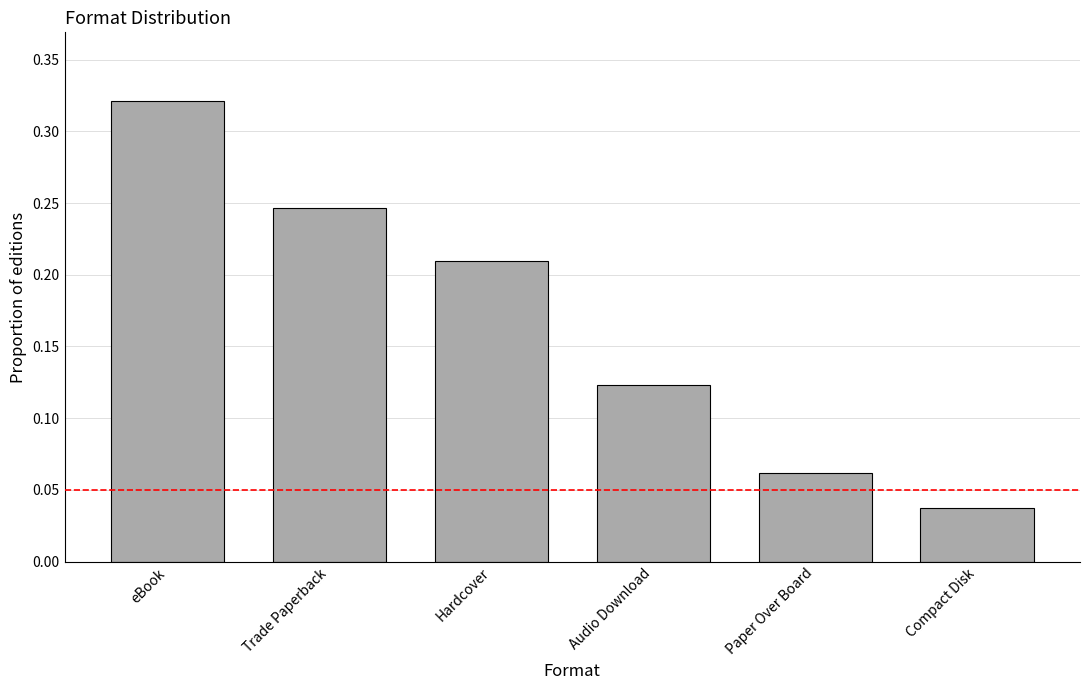

What is the label of the 5th bar from the left?

Paper Over Board